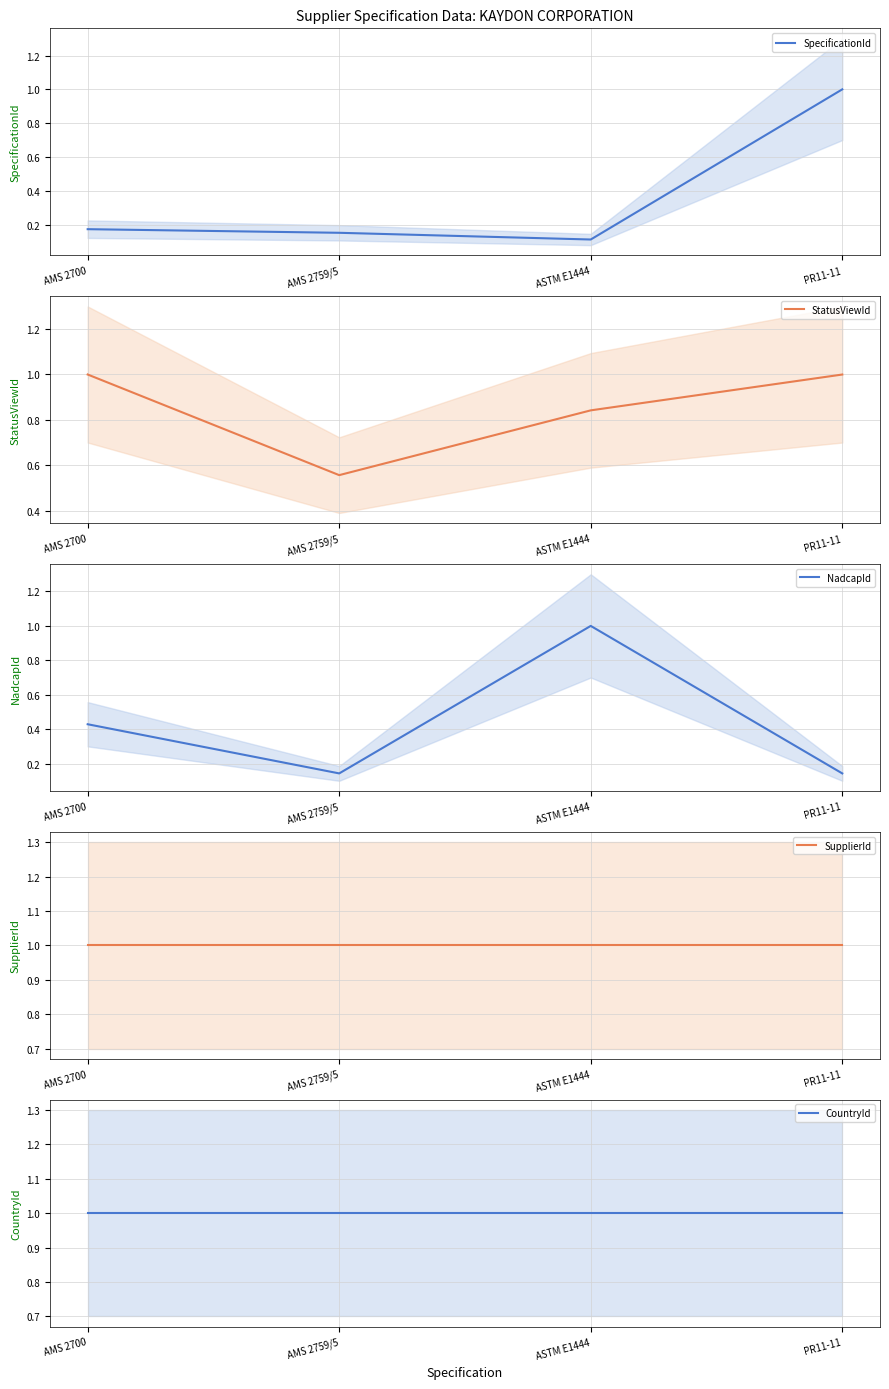

List the series in order of their peak value, highest first.

SpecificationId, StatusViewId, NadcapId, SupplierId, CountryId